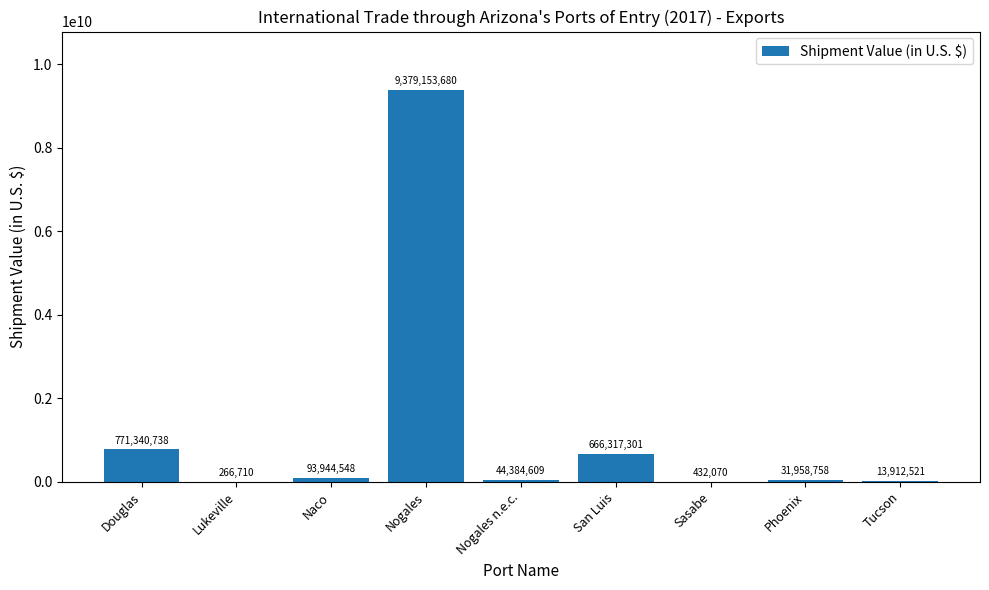

The chart shows a value of 432070 at Sasabe. True or false?

True